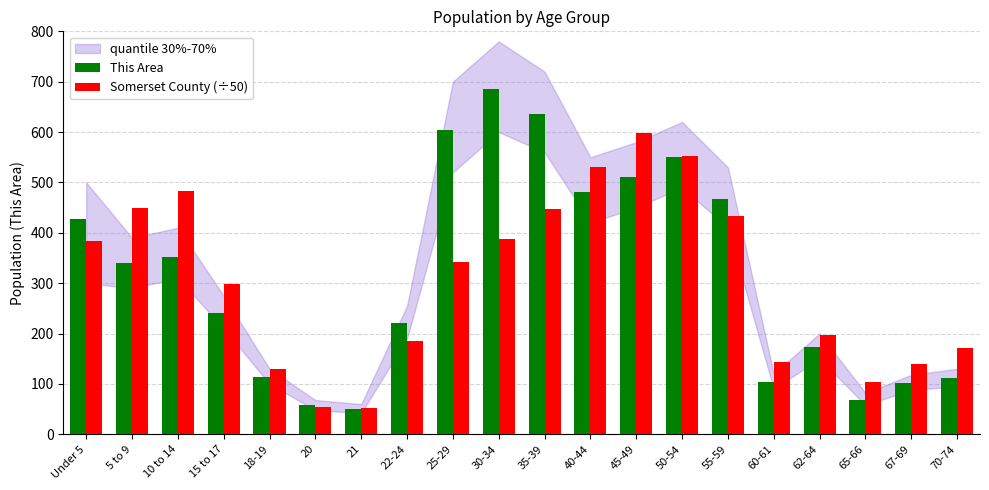

What is the difference between the maximum and minimum values in the This Area series?

635.0